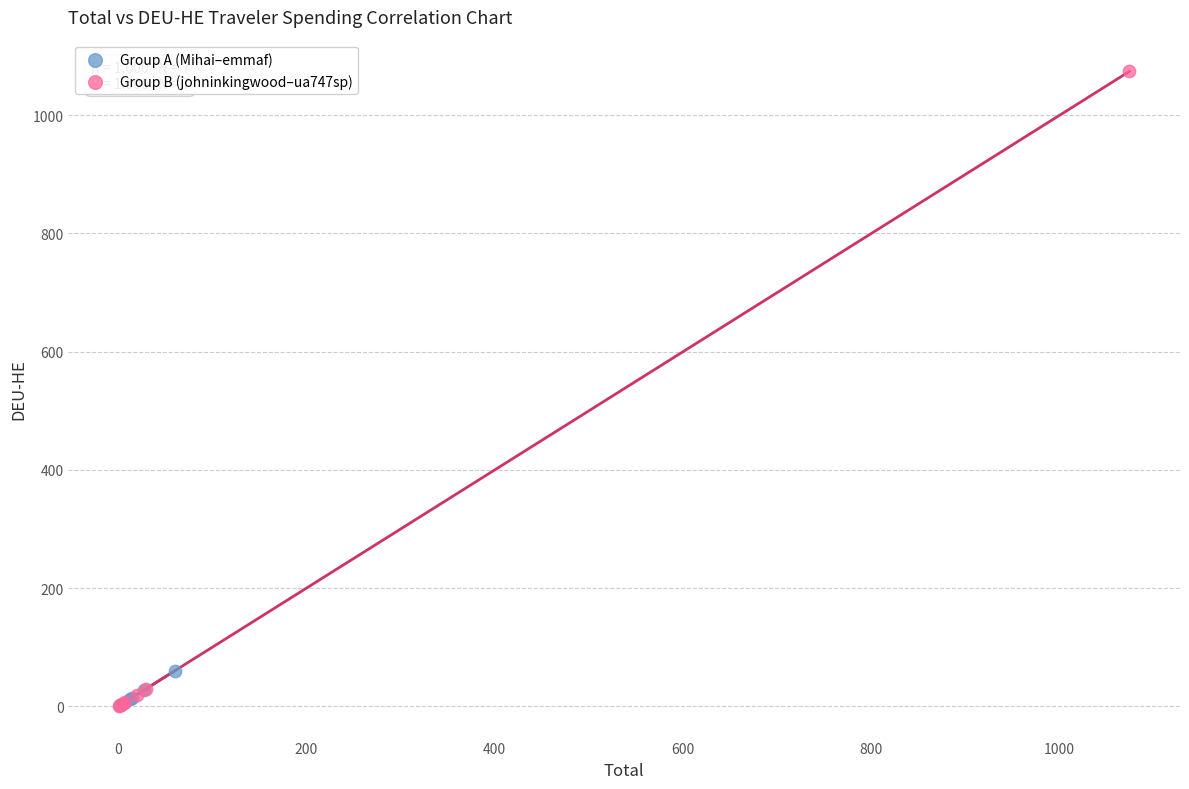

Which series has the largest Y range (max minus min)?

Group B (johninkingwood–ua747sp)